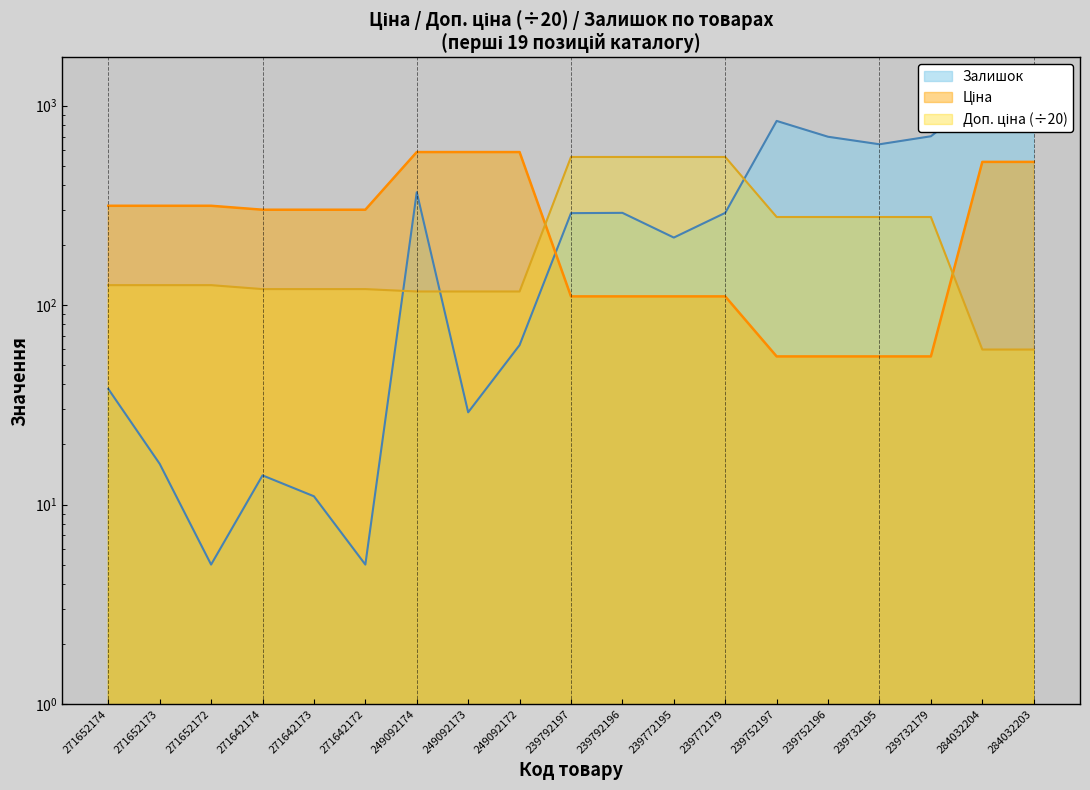

True or false: Доп. ціна and Ціна cross at least once.

True